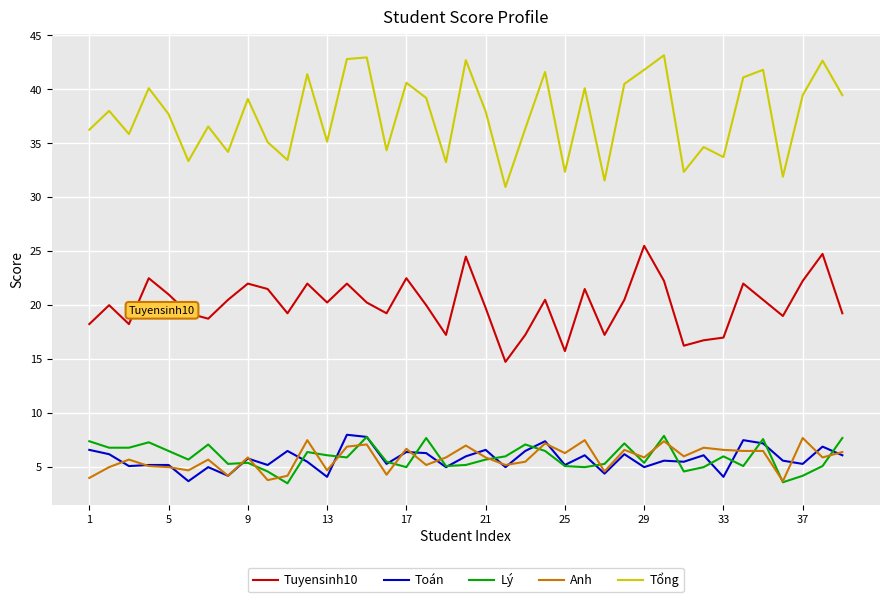

How many lines are shown in the chart?

5